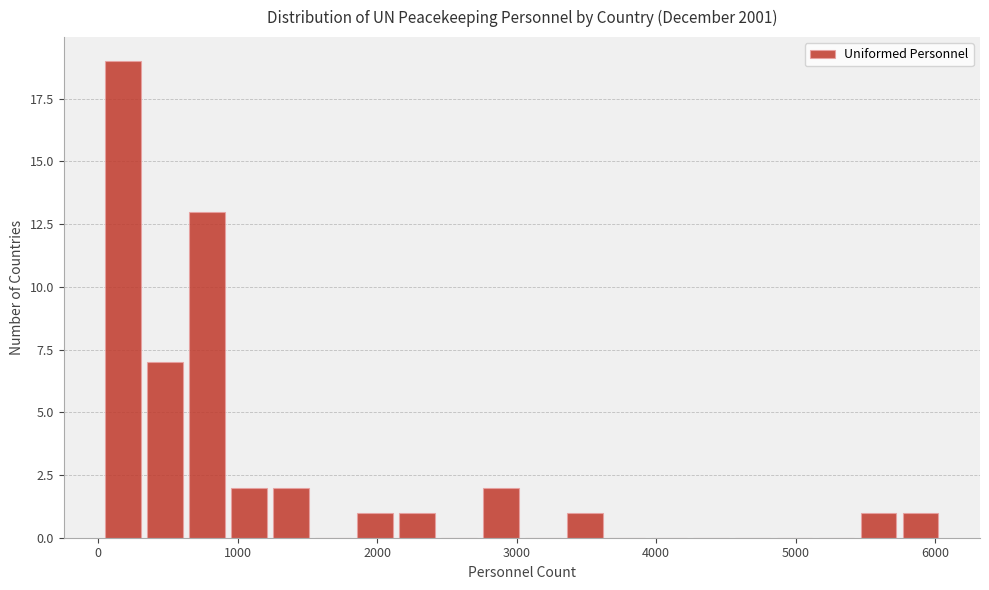

Read against the x-axis, roughly where is the centre of the tallest bar?

200